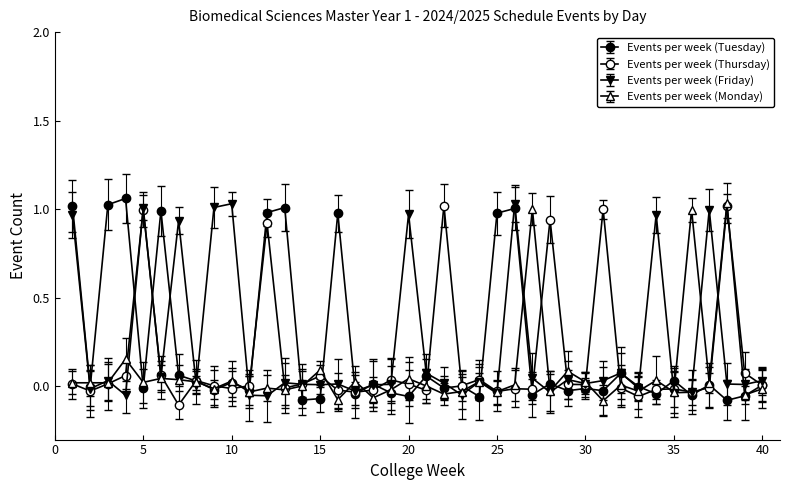

Count the number of categories in the chart.

40